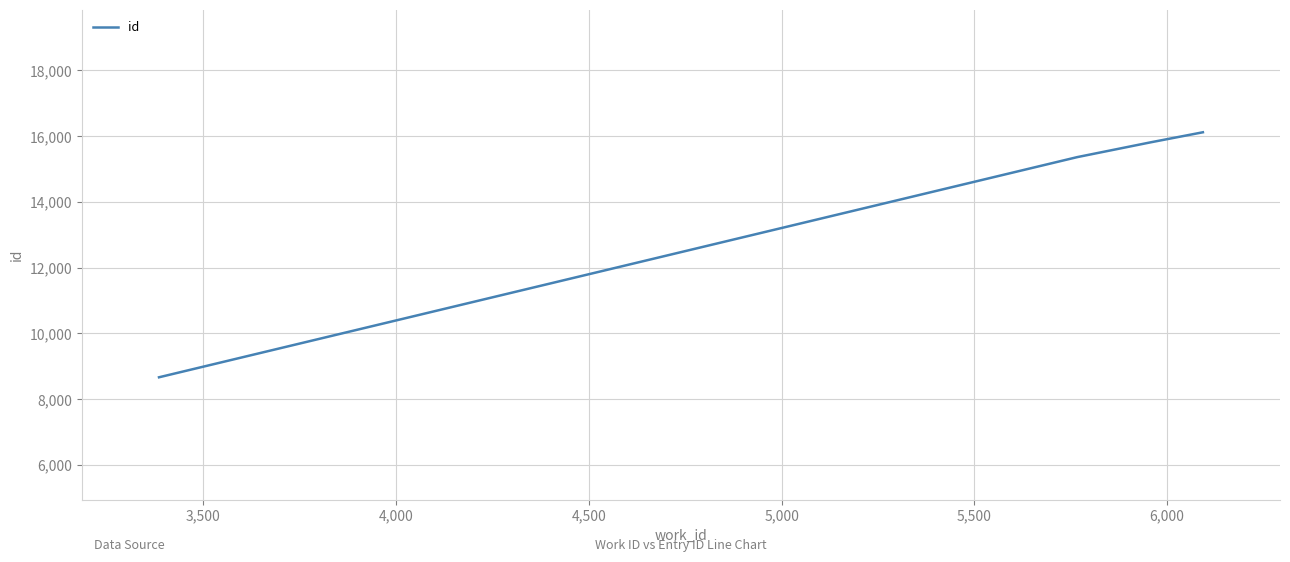

True or false: the data has more than 1 interior local peaks.

False